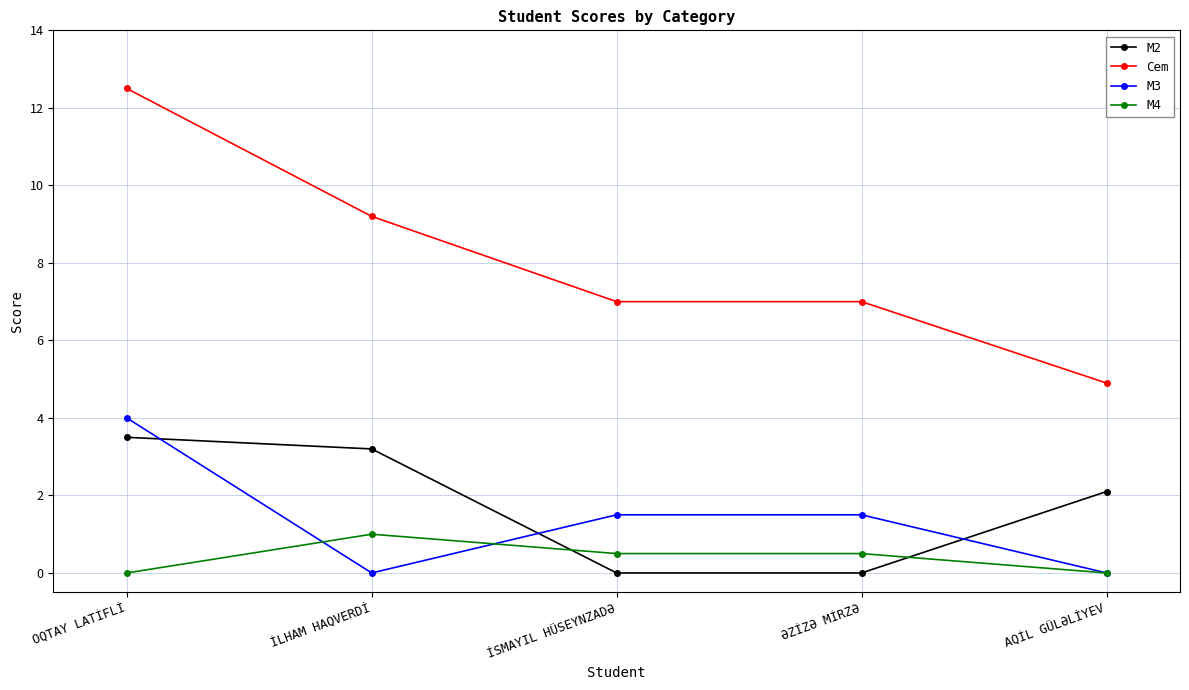

True or false: M4 and M2 cross at least once.

True